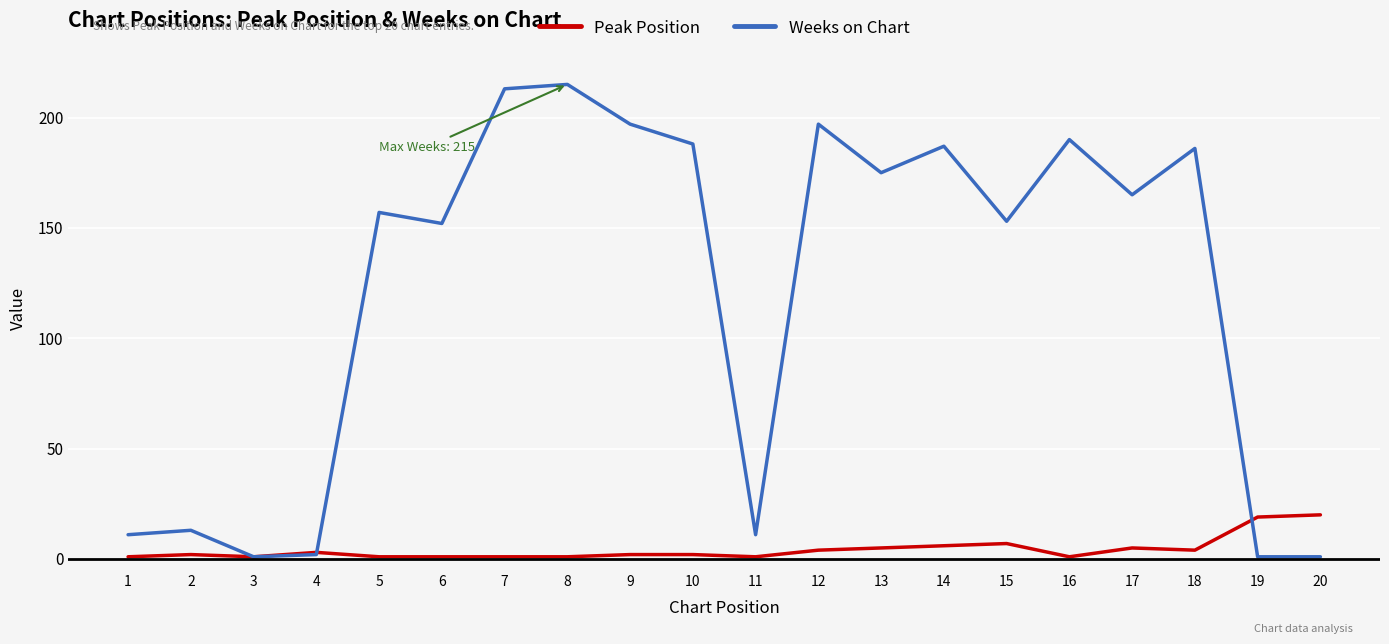

Reading right to left, extract all data points from this chart.

Peak Position: 20=20	19=19	18=4	17=5	16=1	15=7	14=6	13=5	12=4	11=1	10=2	9=2	8=1	7=1	6=1	5=1	4=3	3=1	2=2	1=1
Weeks on Chart: 20=1	19=1	18=186	17=165	16=190	15=153	14=187	13=175	12=197	11=11	10=188	9=197	8=215	7=213	6=152	5=157	4=2	3=1	2=13	1=11